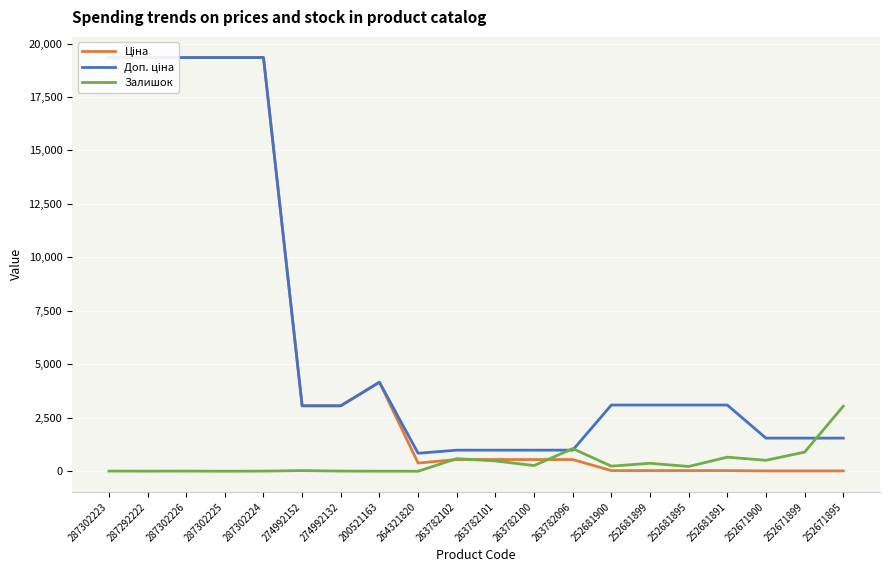

What position from the right is 274992132?

14